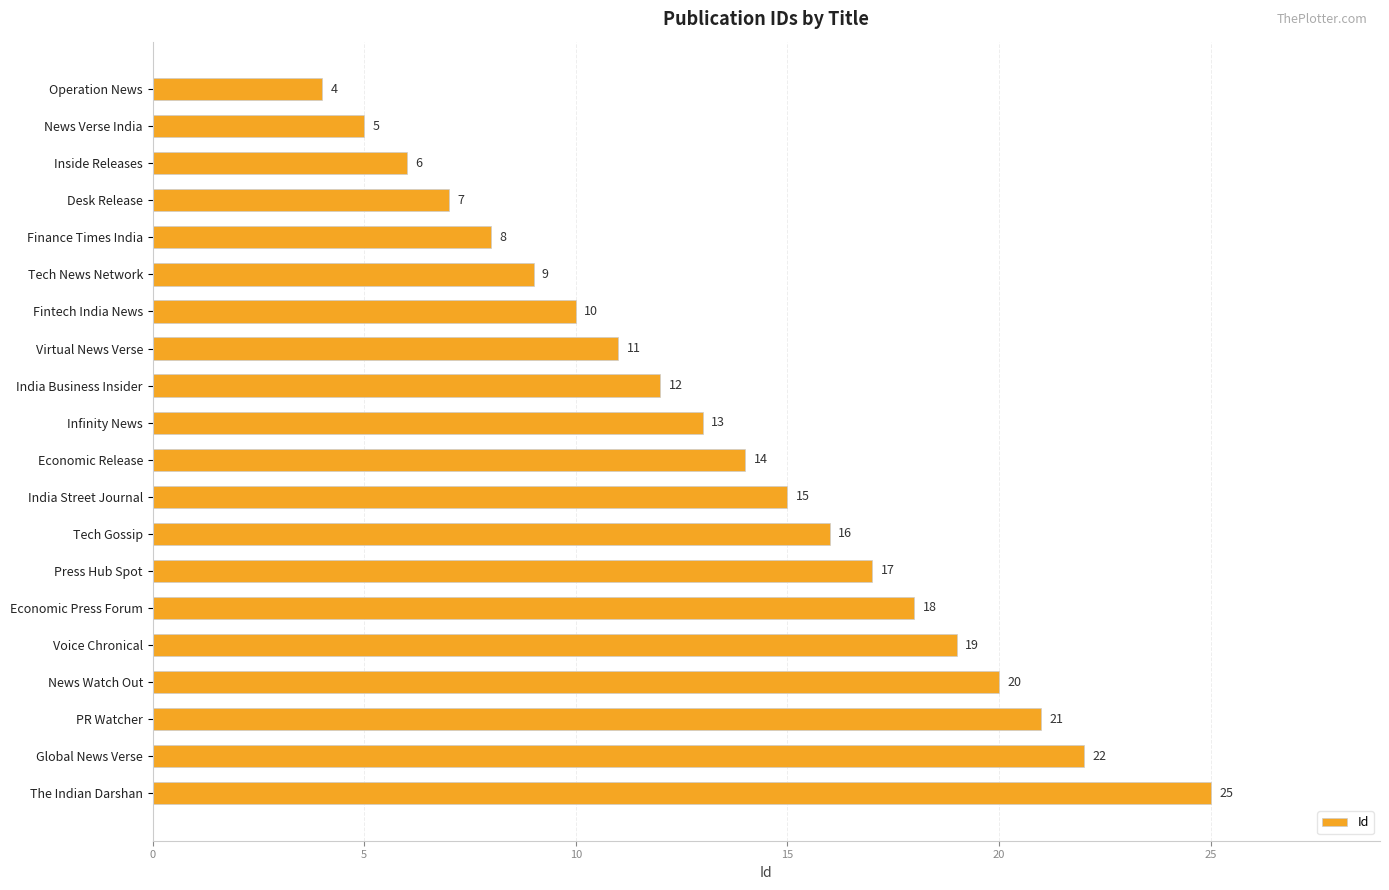

The value at Tech News Network is 9. True or false?

True